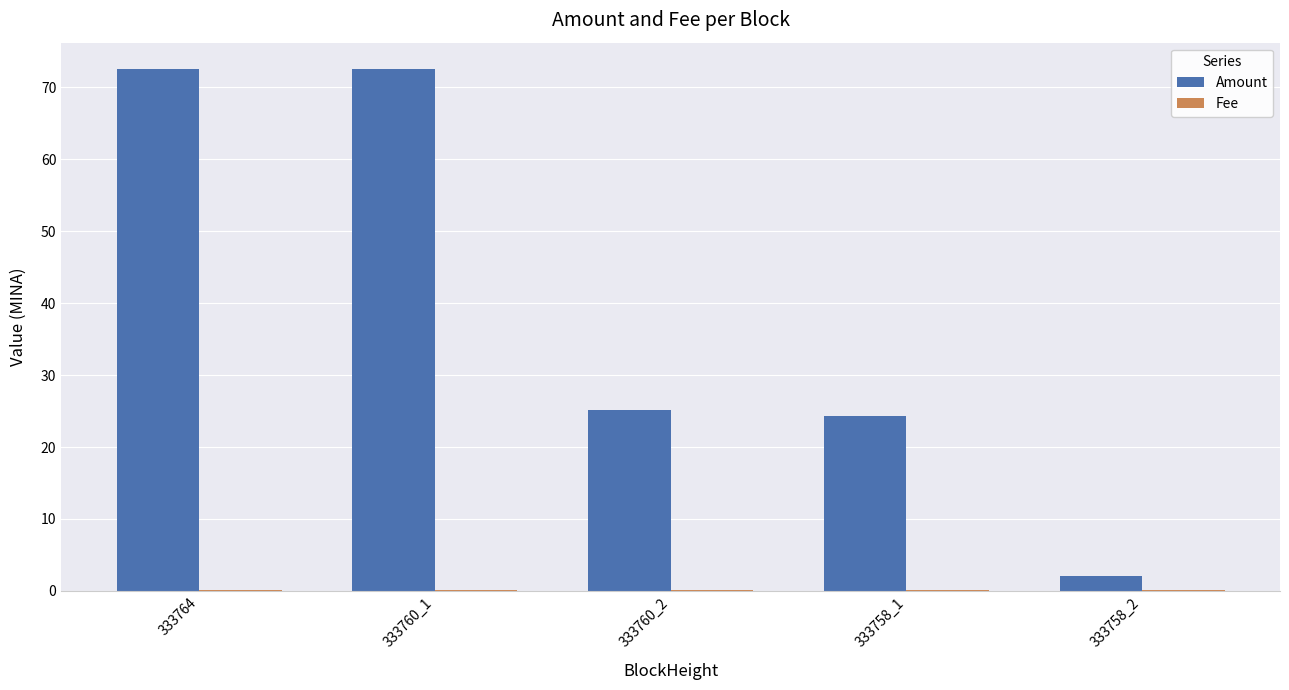

True or false: Amount has a value of 11.3 at 333758_1.

False